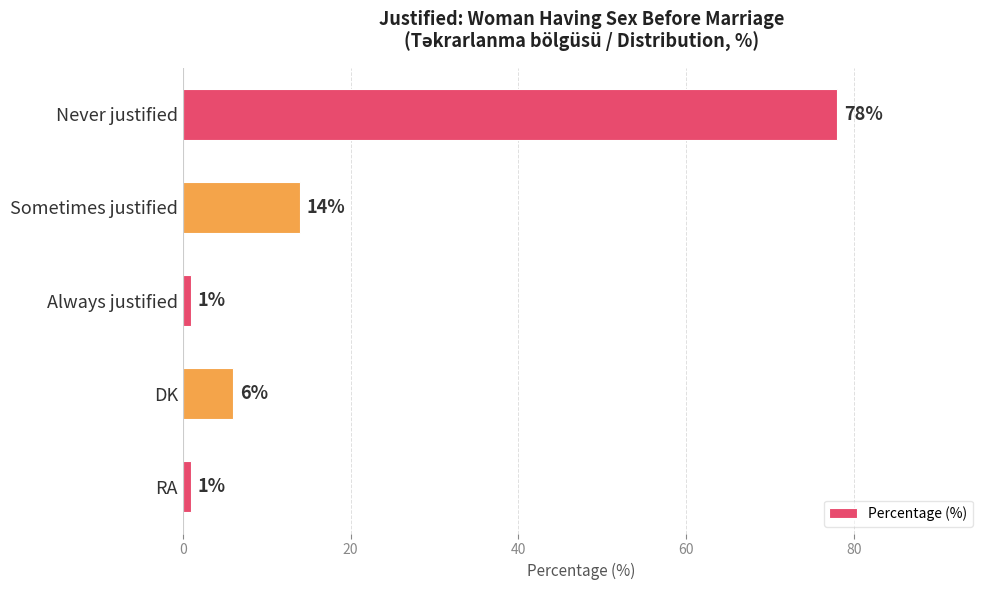

True or false: the data shows 1 at RA.

True